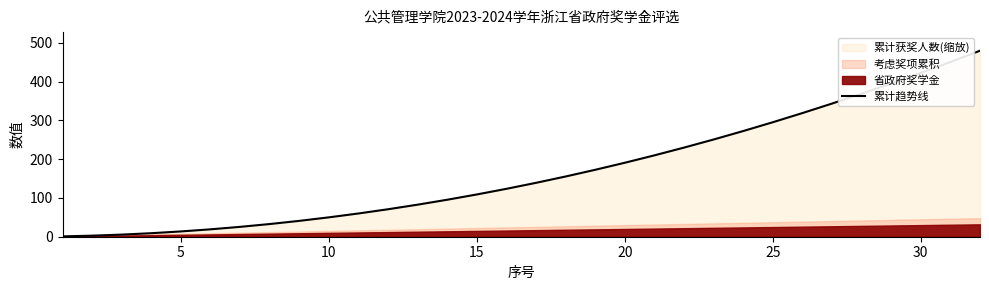

True or false: 累计趋势线 has a value of 109.1 at 15.

True